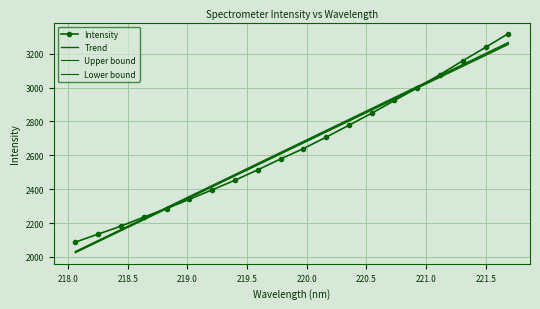

True or false: Trend and Intensity cross at least once.

True